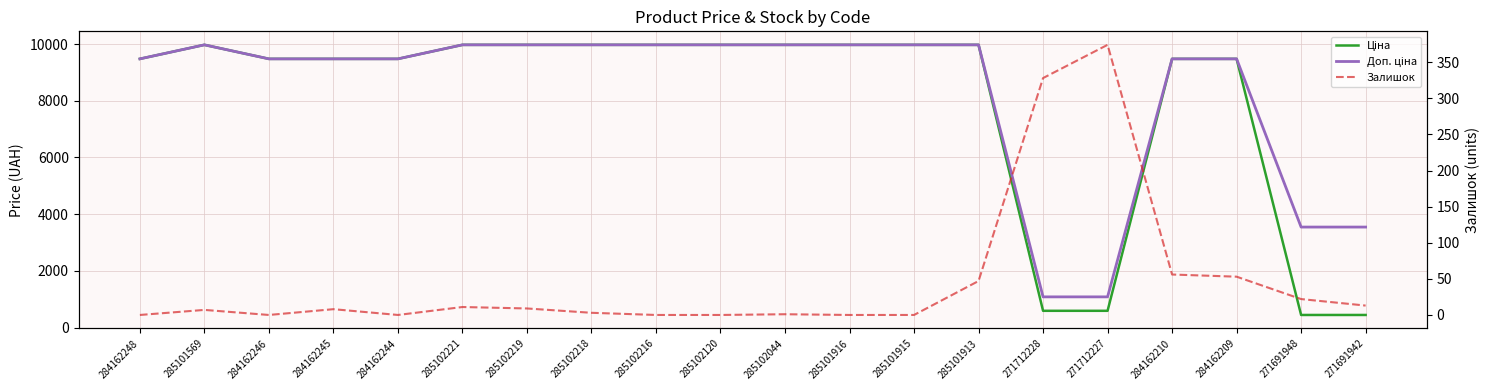

What position from the right is 284162244?

16